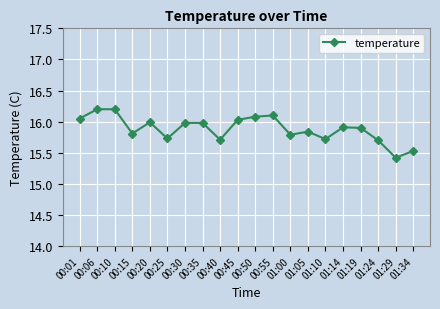

The chart shows a value of 15.8 at 01:05. True or false?

True